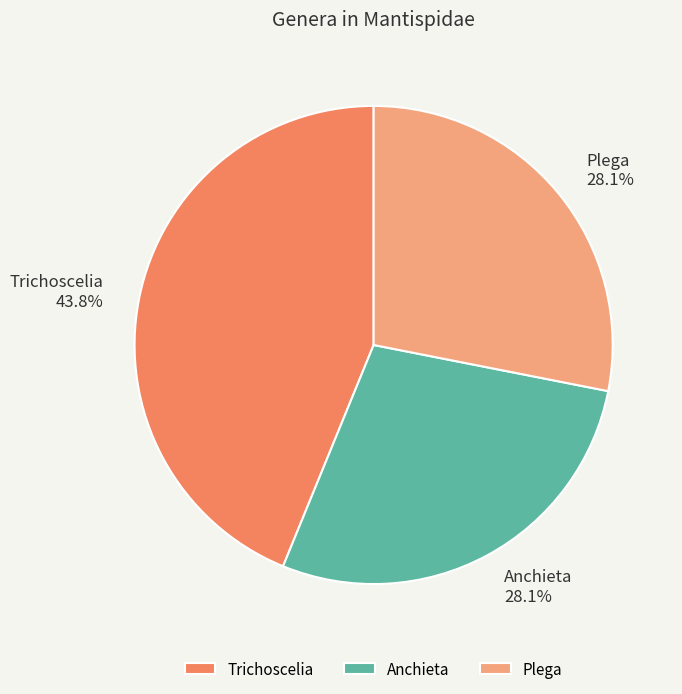

How many slices are in this pie chart?

3